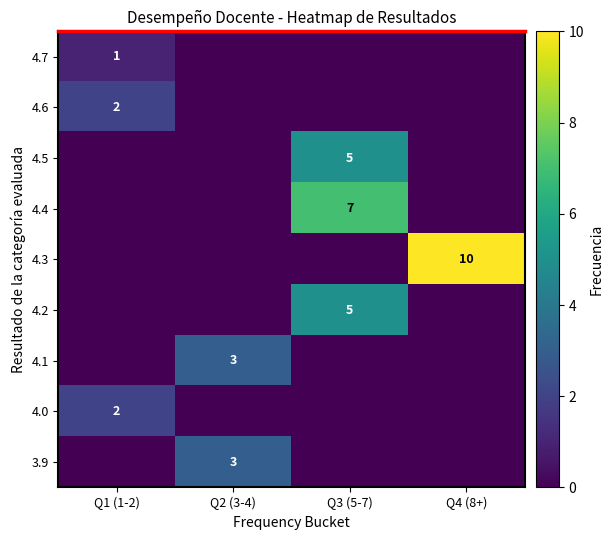

Is it true that 4.5 equals 7 at Q3 (5-7)?

False